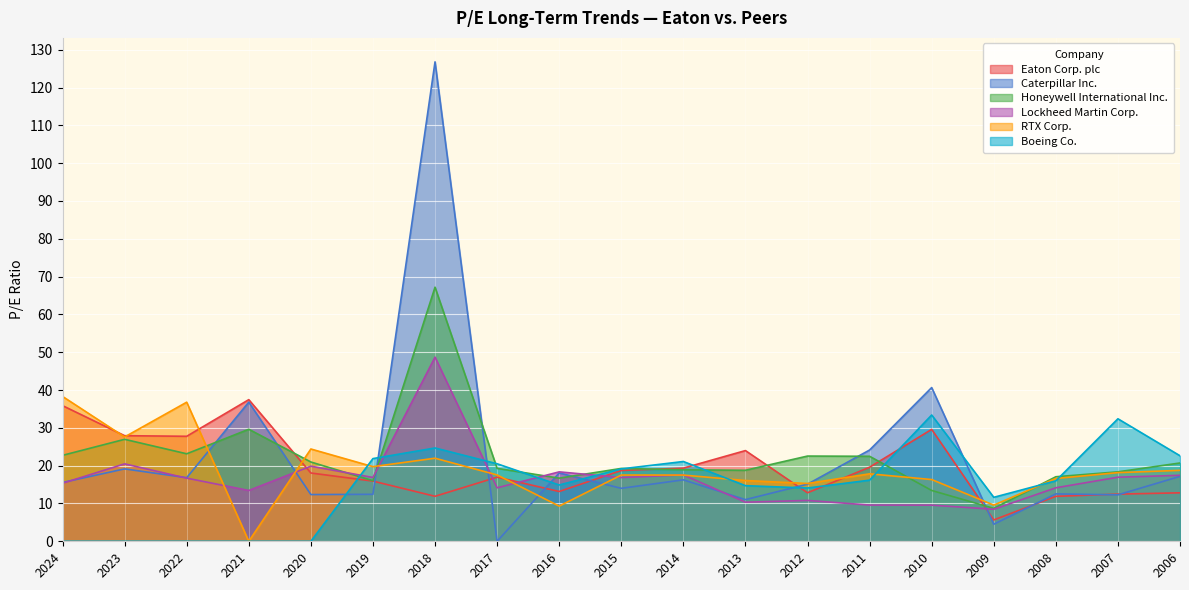

True or false: Eaton Corp. plc and Boeing Co. cross at least once.

True